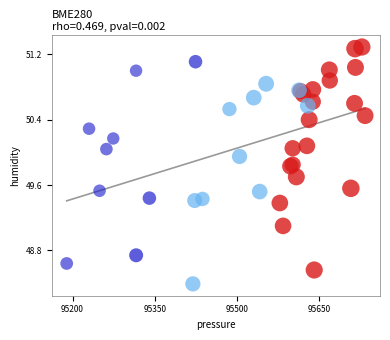

What Y value in the scatter plot is closest to 49?

49.1